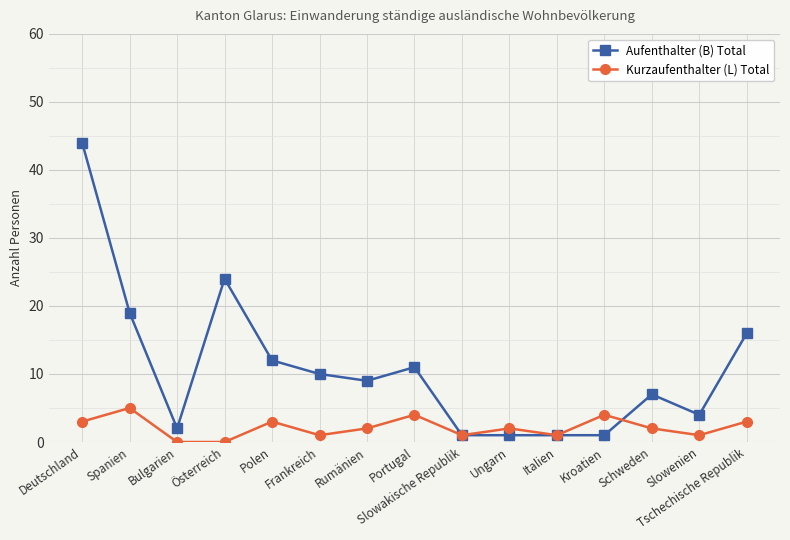

Rank the series by their maximum value, from highest to lowest.

Aufenthalter (B) Total, Kurzaufenthalter (L) Total